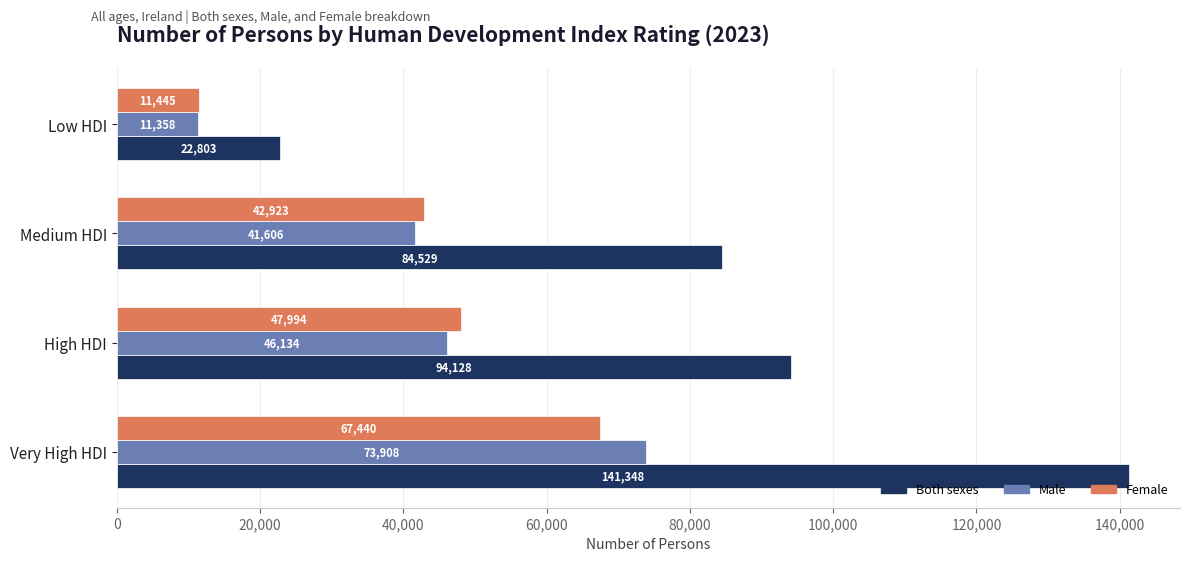

Which series has the widest spread of values?

Both sexes